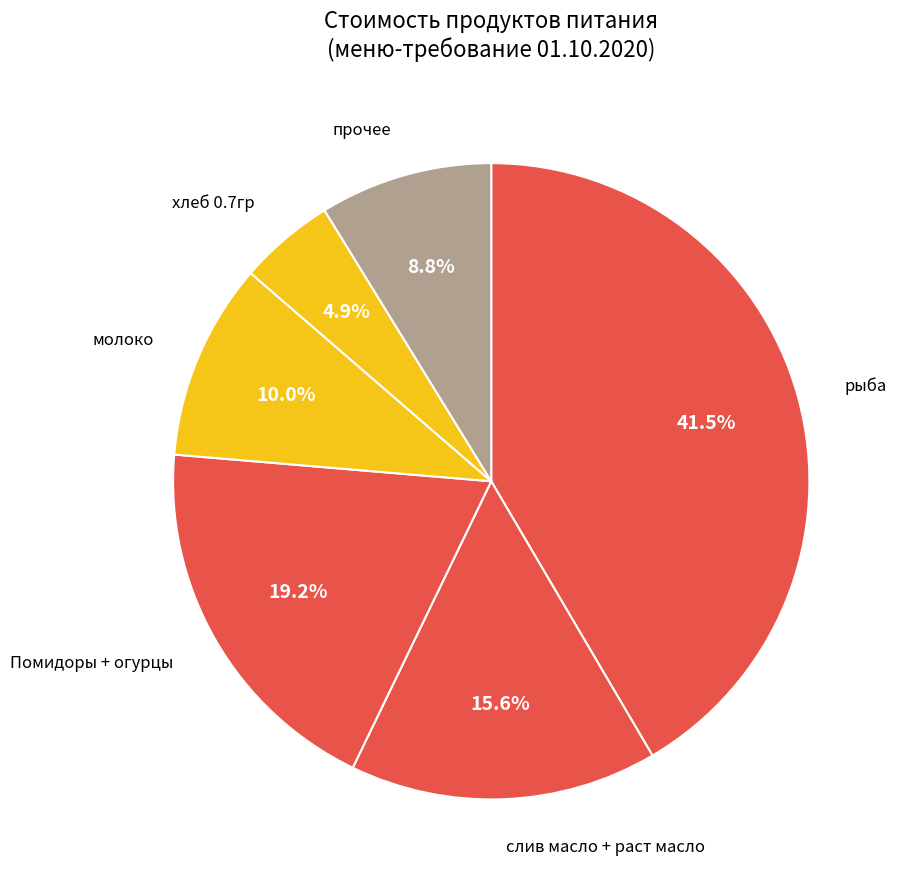

How many slices are in this pie chart?

6